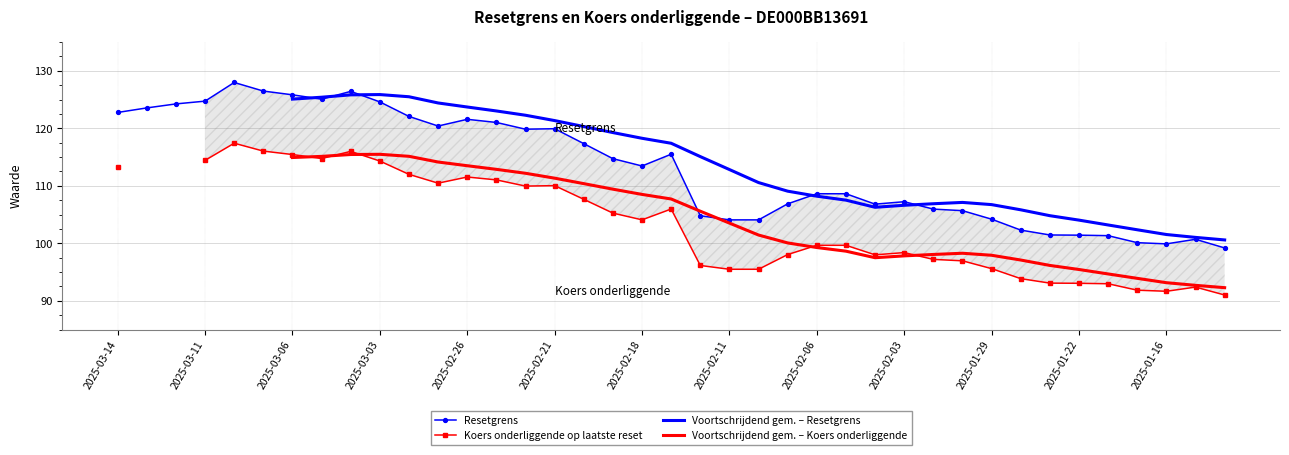

What is the label of the 11th point from the left?

2025-02-28